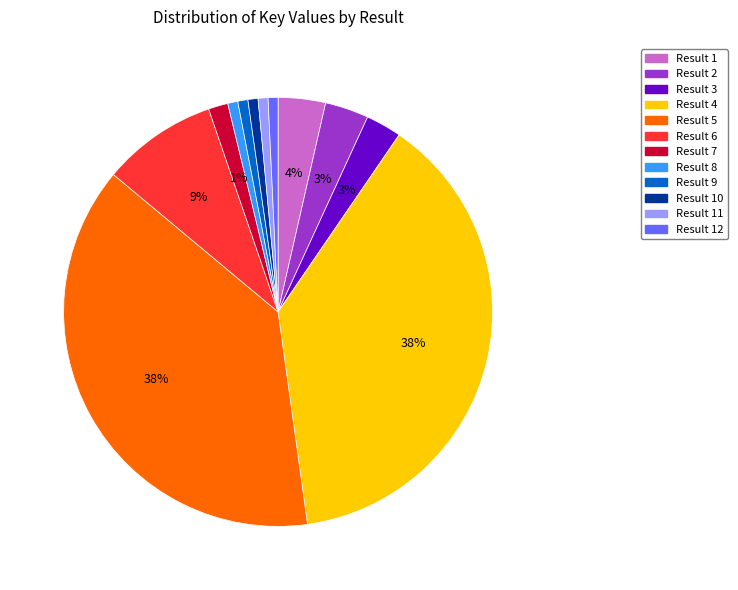

Is it true that Result 8 is 9% of the pie?

False